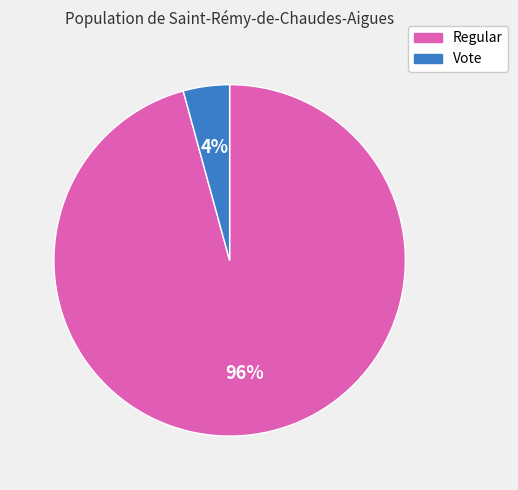

Which slice is the smallest?

Vote